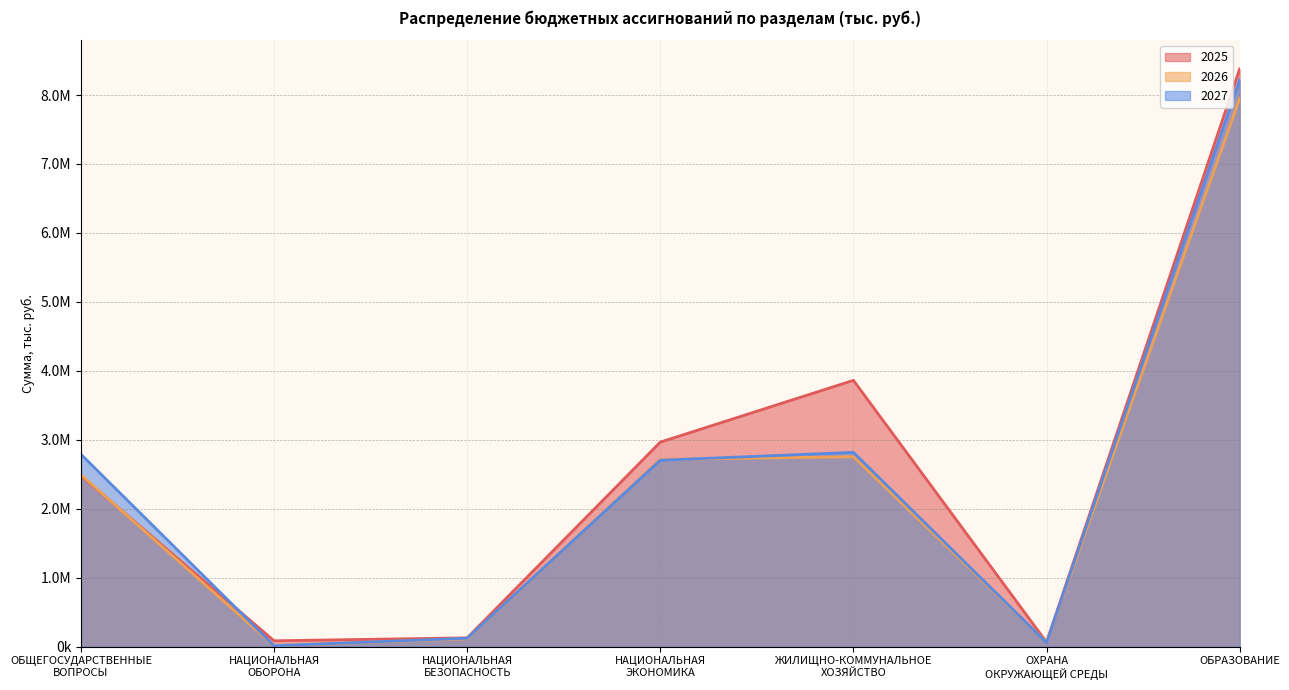

Reading left to right, extract all data points from this chart.

2025: ОБЩЕГОСУДАРСТВЕННЫЕ
ВОПРОСЫ=2475722.5	НАЦИОНАЛЬНАЯ
ОБОРОНА=83171.4	НАЦИОНАЛЬНАЯ
БЕЗОПАСНОСТЬ=126072.1	НАЦИОНАЛЬНАЯ
ЭКОНОМИКА=2965430.4	ЖИЛИЩНО-КОММУНАЛЬНОЕ
ХОЗЯЙСТВО=3861366.5	ОХРАНА
ОКРУЖАЮЩЕЙ СРЕДЫ=63692.9	ОБРАЗОВАНИЕ=8376791.6
2026: ОБЩЕГОСУДАРСТВЕННЫЕ
ВОПРОСЫ=2490957.2	НАЦИОНАЛЬНАЯ
ОБОРОНА=11087.3	НАЦИОНАЛЬНАЯ
БЕЗОПАСНОСТЬ=113403.5	НАЦИОНАЛЬНАЯ
ЭКОНОМИКА=2714095.7	ЖИЛИЩНО-КОММУНАЛЬНОЕ
ХОЗЯЙСТВО=2753075.5	ОХРАНА
ОКРУЖАЮЩЕЙ СРЕДЫ=63701.3	ОБРАЗОВАНИЕ=7948915.1
2027: ОБЩЕГОСУДАРСТВЕННЫЕ
ВОПРОСЫ=2788377.0	НАЦИОНАЛЬНАЯ
ОБОРОНА=11470.0	НАЦИОНАЛЬНАЯ
БЕЗОПАСНОСТЬ=120432.1	НАЦИОНАЛЬНАЯ
ЭКОНОМИКА=2702376.8	ЖИЛИЩНО-КОММУНАЛЬНОЕ
ХОЗЯЙСТВО=2816265.4	ОХРАНА
ОКРУЖАЮЩЕЙ СРЕДЫ=57397.5	ОБРАЗОВАНИЕ=8220138.2